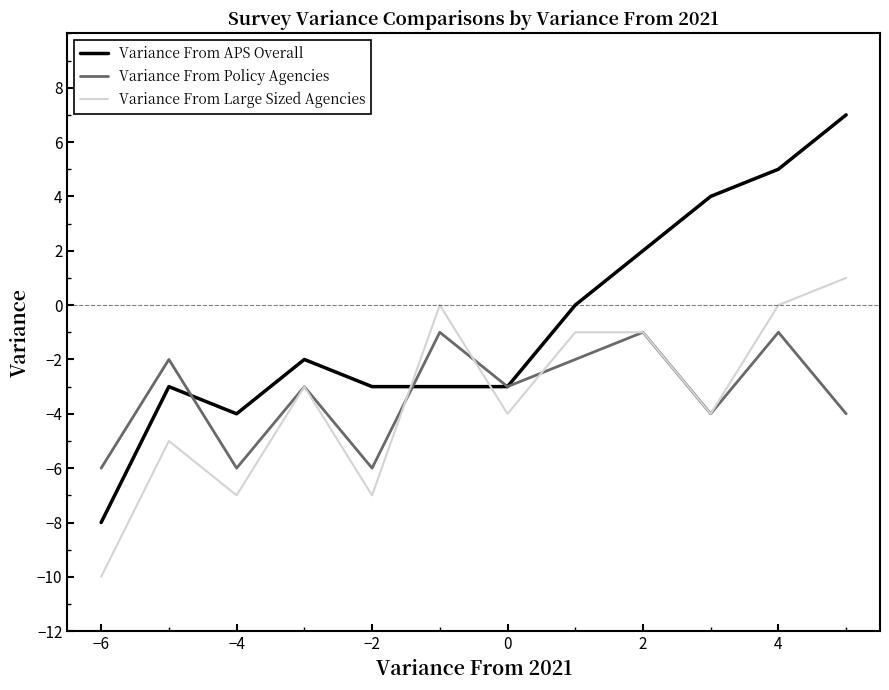

What is the minimum value for Variance From Policy Agencies?

-6